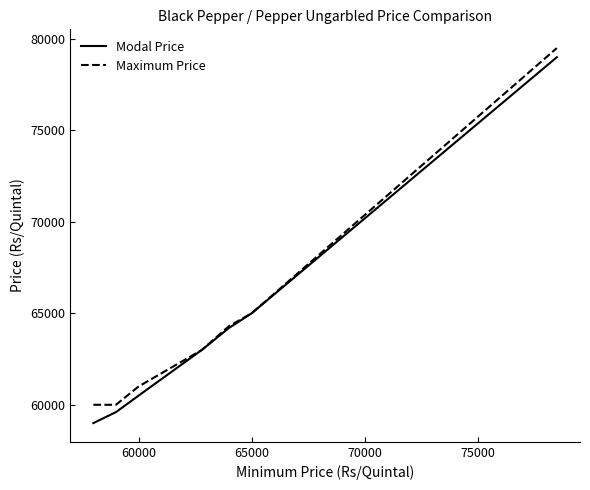

What is the average value of the Maximum Price series?

64686